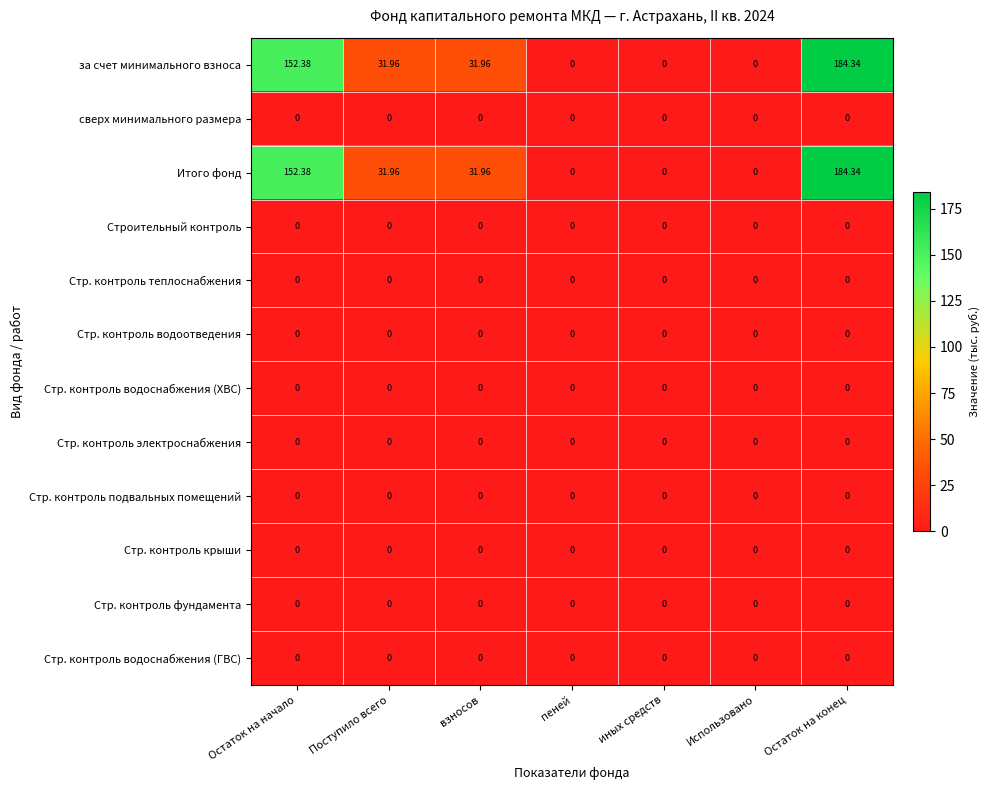

At which category is the sum across all series the highest?

Остаток на конец